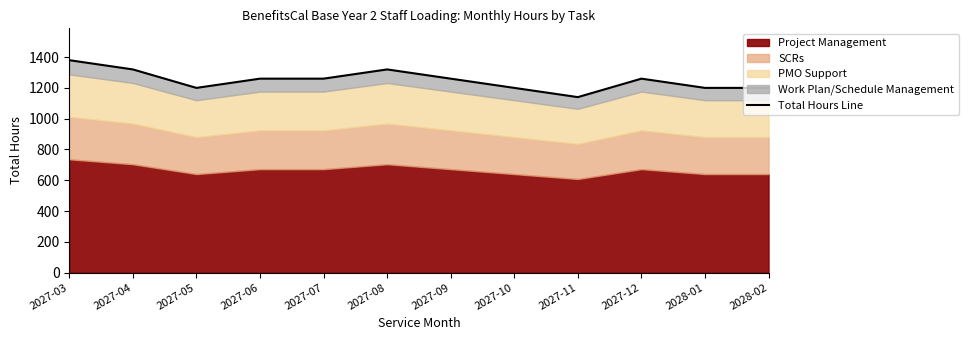

What is the ratio of the value at 2027-09 to the value at 2028-01?

1.1